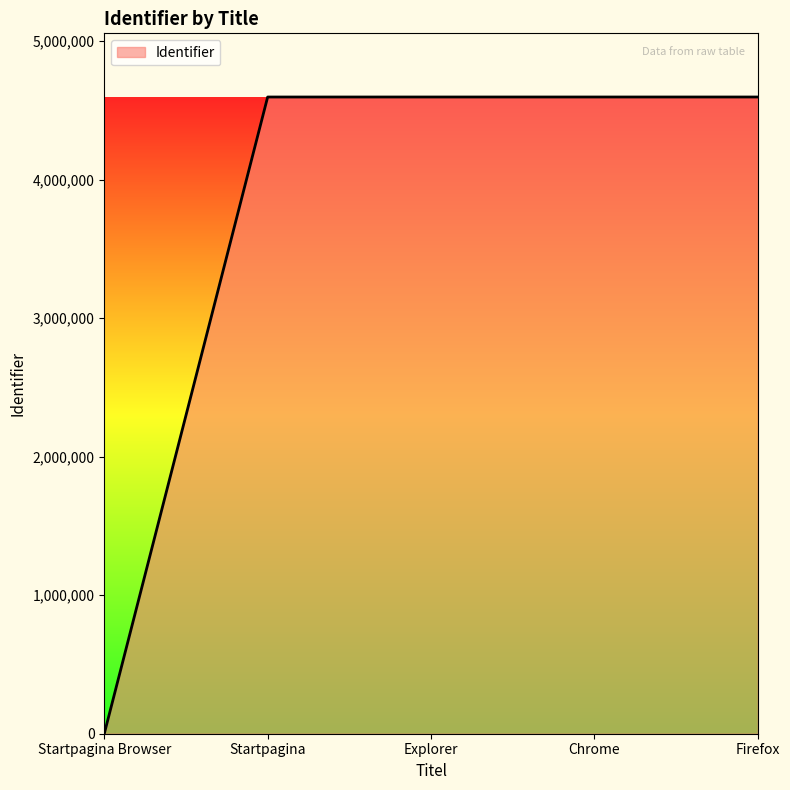

Which category has the lowest value across all series?

Startpagina Browser